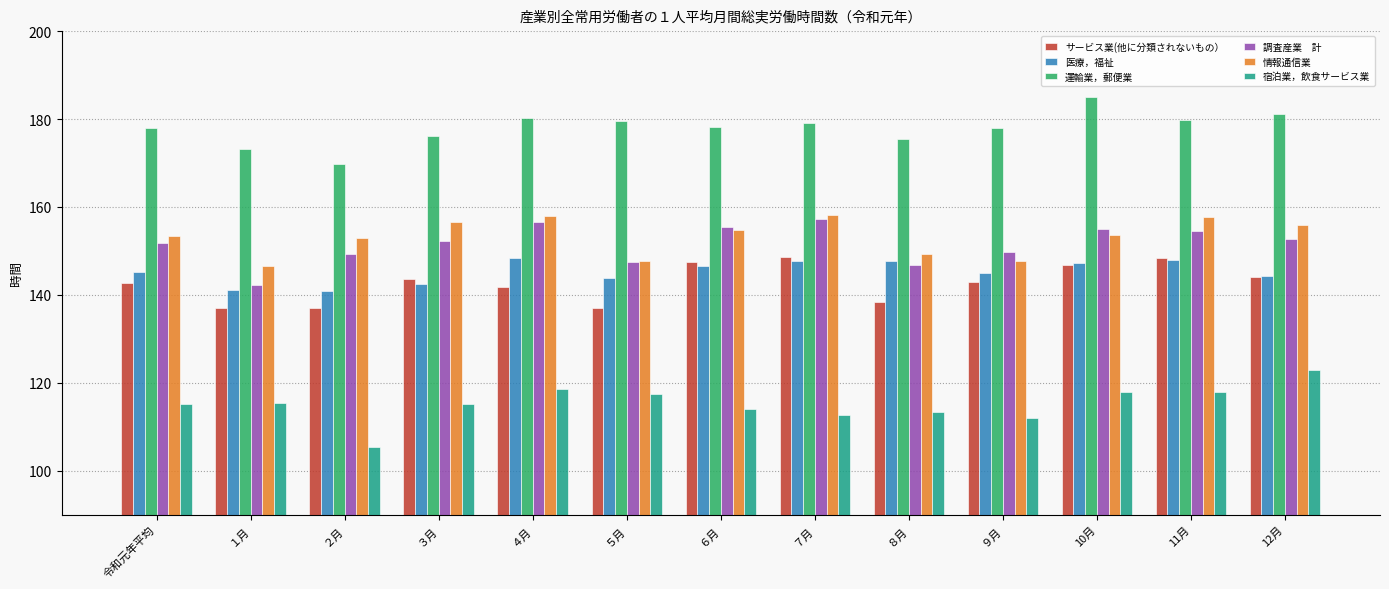

What is the total value across all series at ５月?

873.0